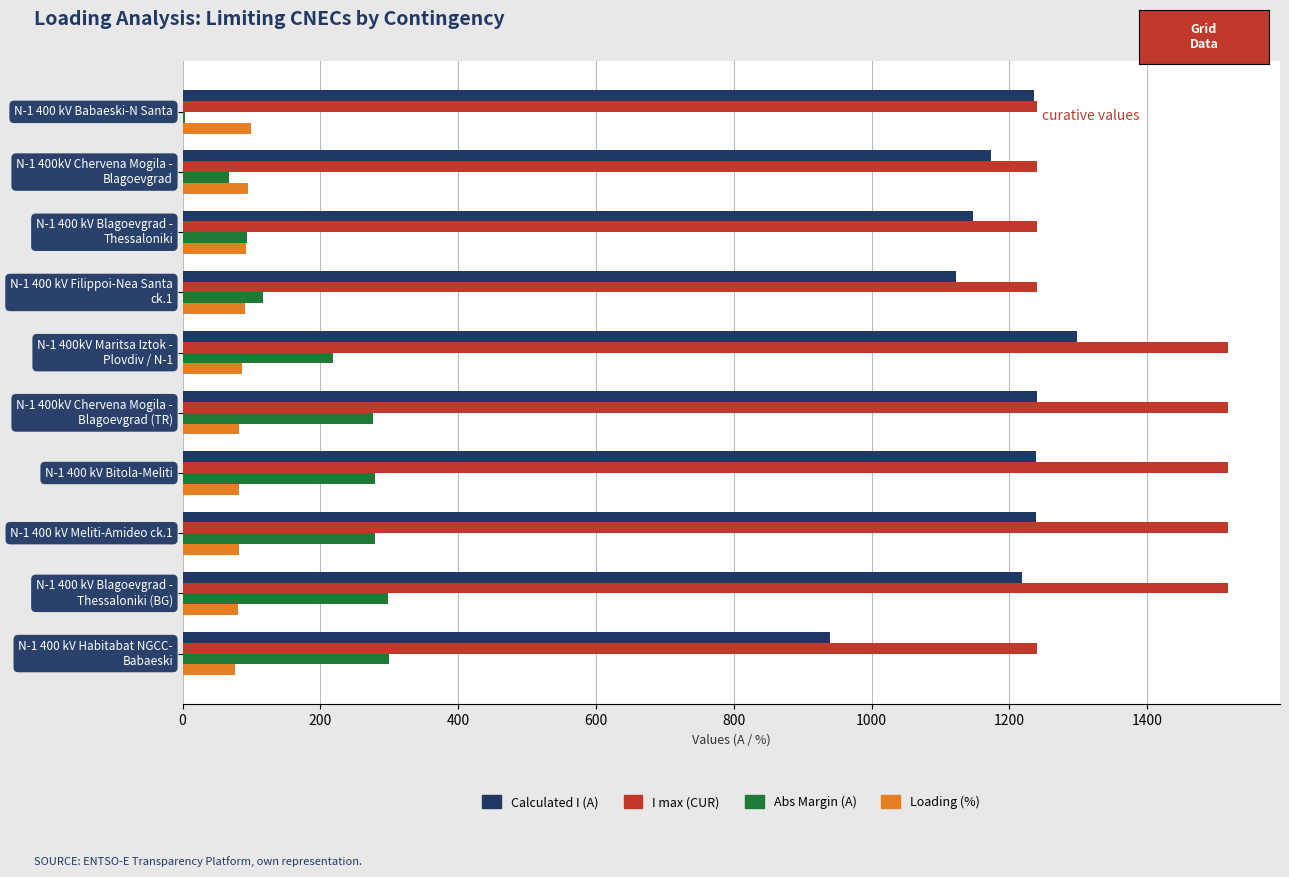

Is it true that Calculated I (A) equals 1238 at N-1 400 kV Bitola-Meliti?

True